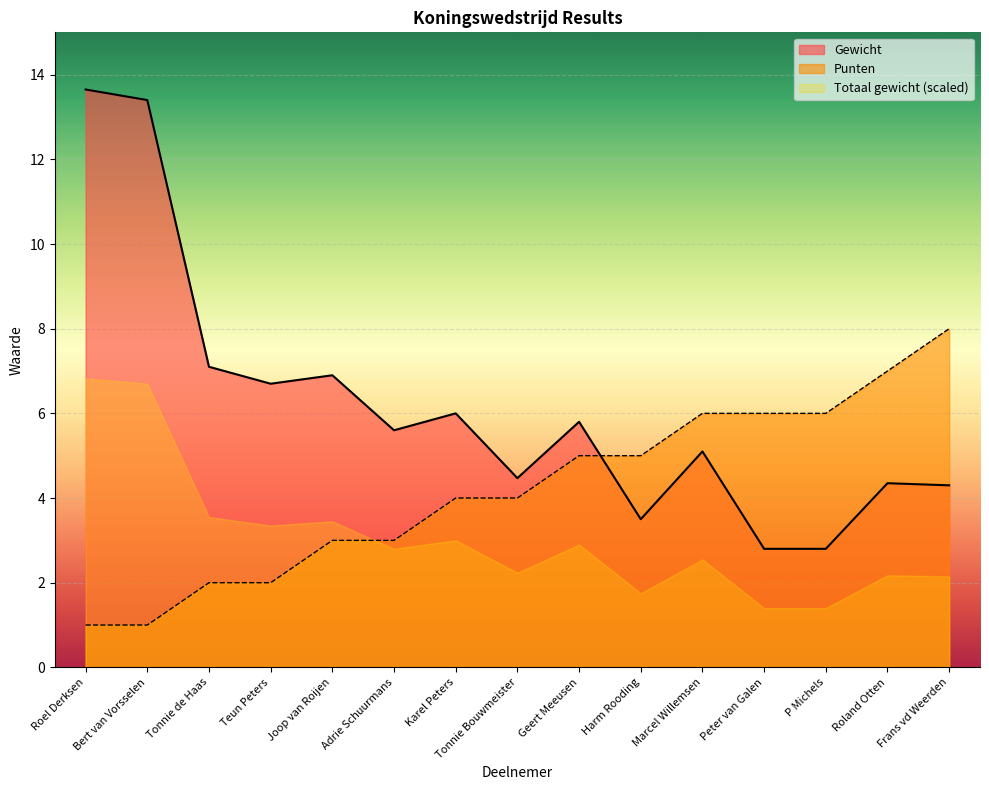

What is the value of the Punten point at the 5th from the left?

3.0